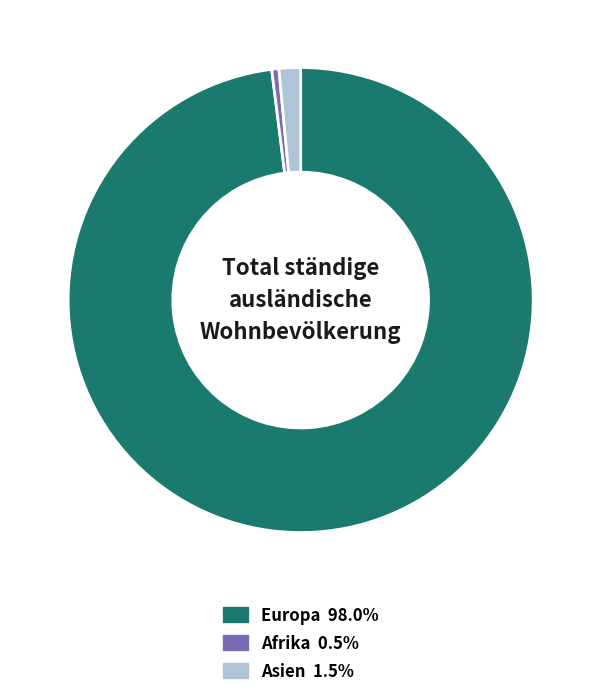

Is there any slice that represents more than half of the pie?

Yes